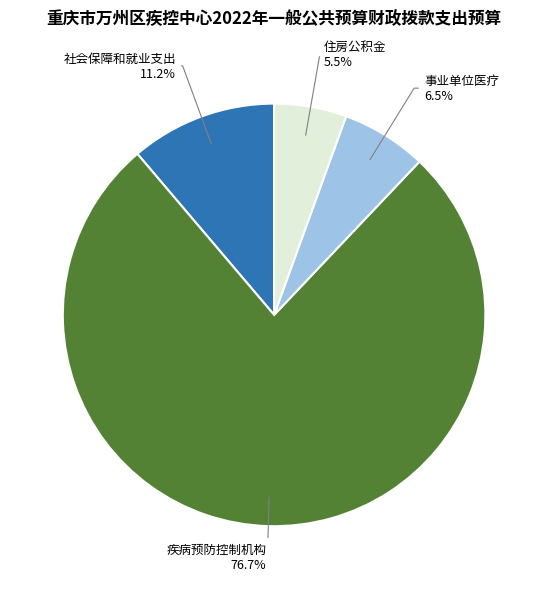

How many slices are in this pie chart?

4